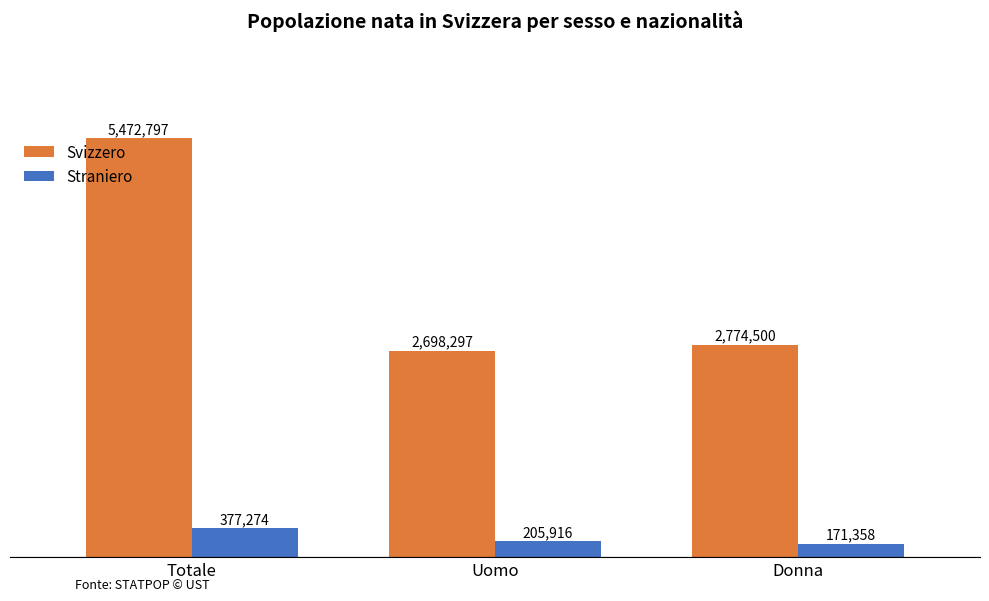

The value of Svizzero at Donna is 4882046. True or false?

False